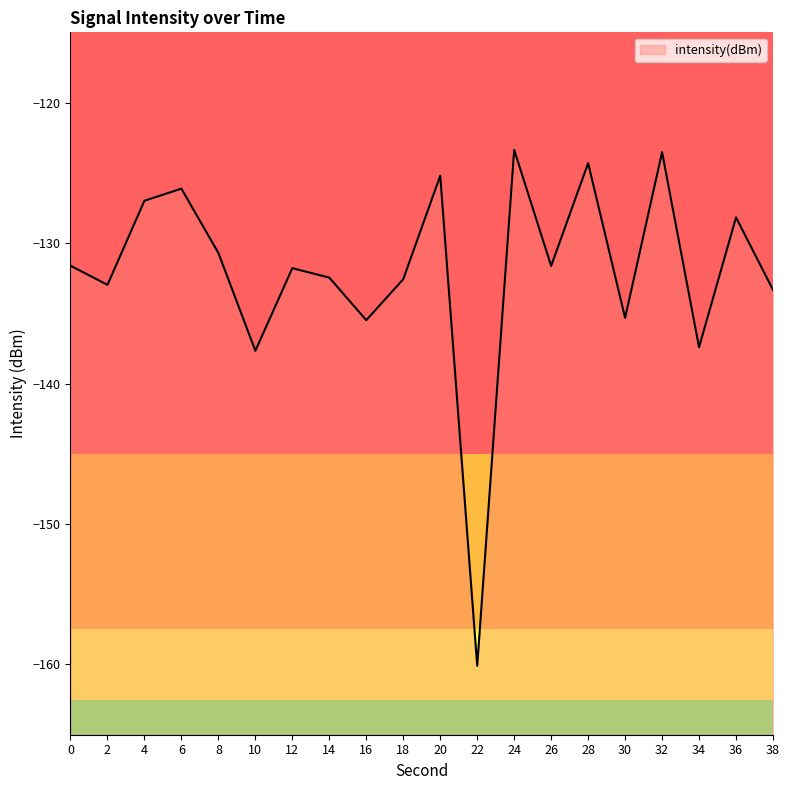

List the labels in order of value, largest first.

24, 32, 28, 20, 6, 4, 36, 8, 0, 26, 12, 14, 18, 2, 38, 30, 16, 34, 10, 22